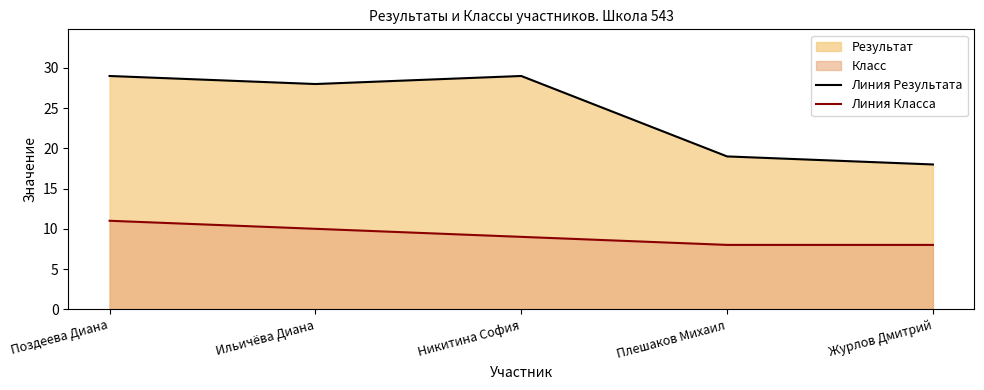

Rank the series at Ильичёва Диана from highest to lowest value.

Результат, Класс